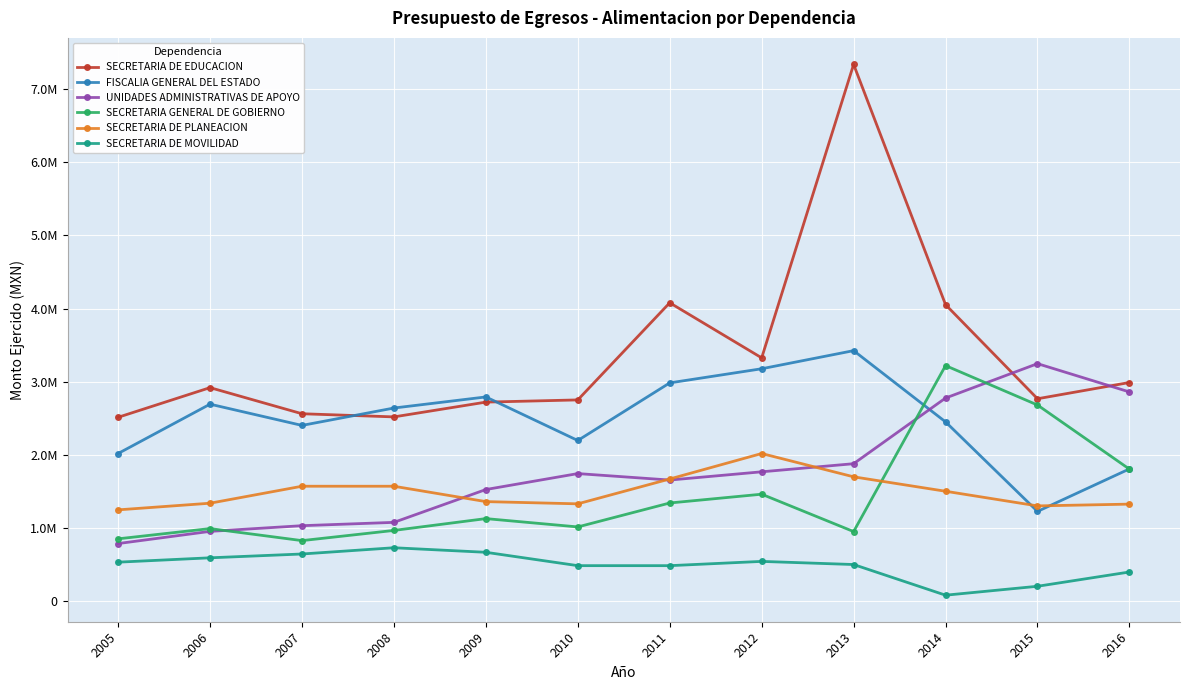

What are all the series names shown in the legend?

SECRETARIA DE EDUCACION, FISCALIA GENERAL DEL ESTADO, UNIDADES ADMINISTRATIVAS DE APOYO, SECRETARIA GENERAL DE GOBIERNO, SECRETARIA DE PLANEACION, SECRETARIA DE MOVILIDAD